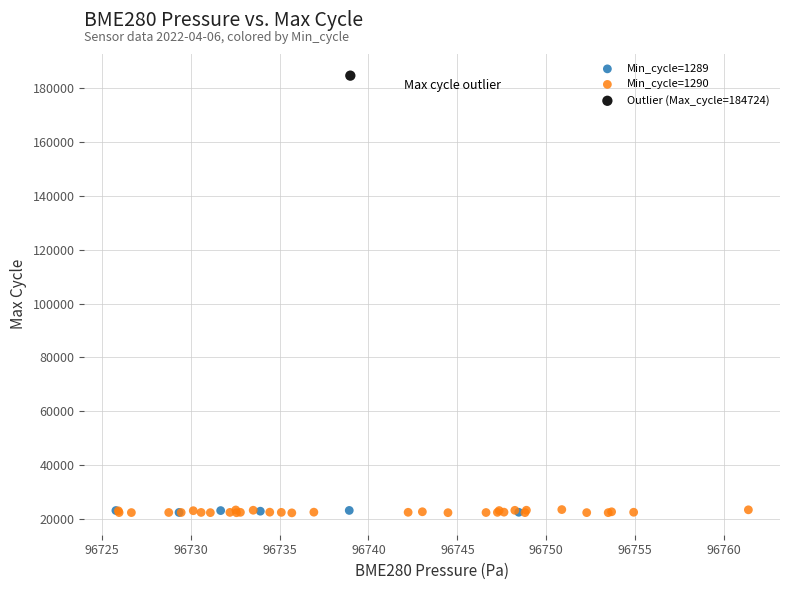

What are all the series names shown in the legend?

Min_cycle=1289, Min_cycle=1290, Outlier (Max_cycle=184724)